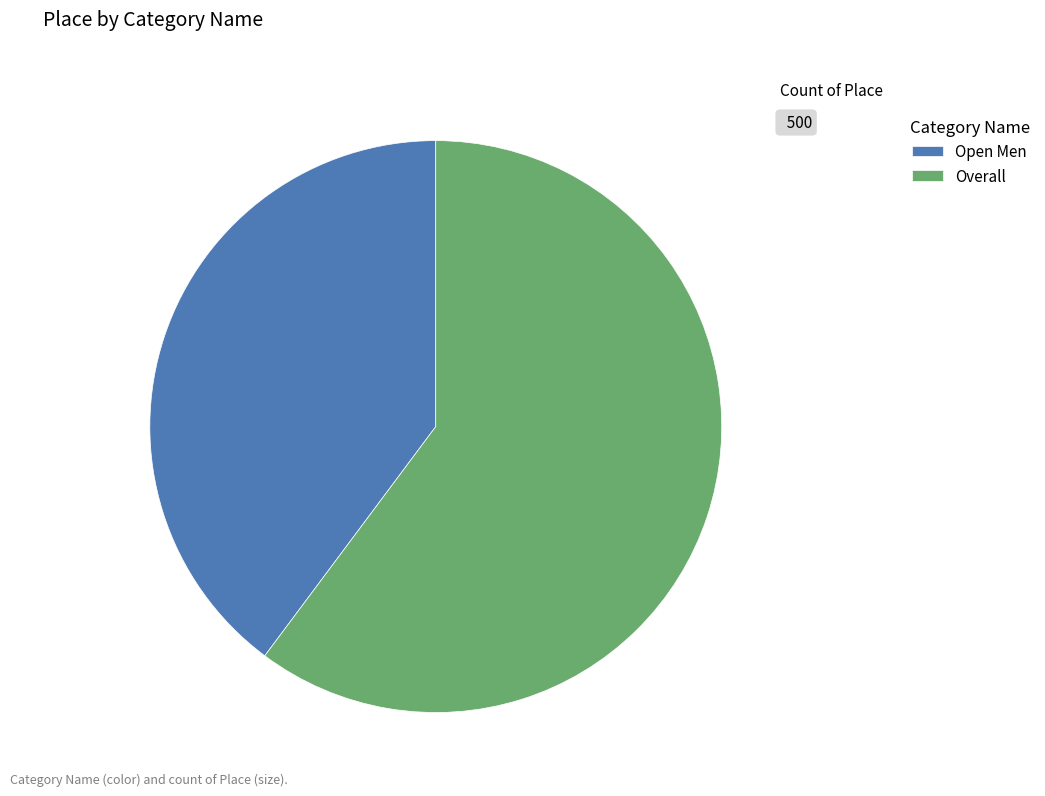

Rank the categories by value from lowest to highest.

Open Men, Overall